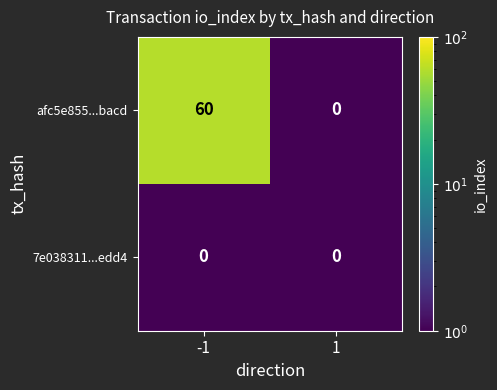

Is it true that afc5e855...bacd equals 0 at 1?

True